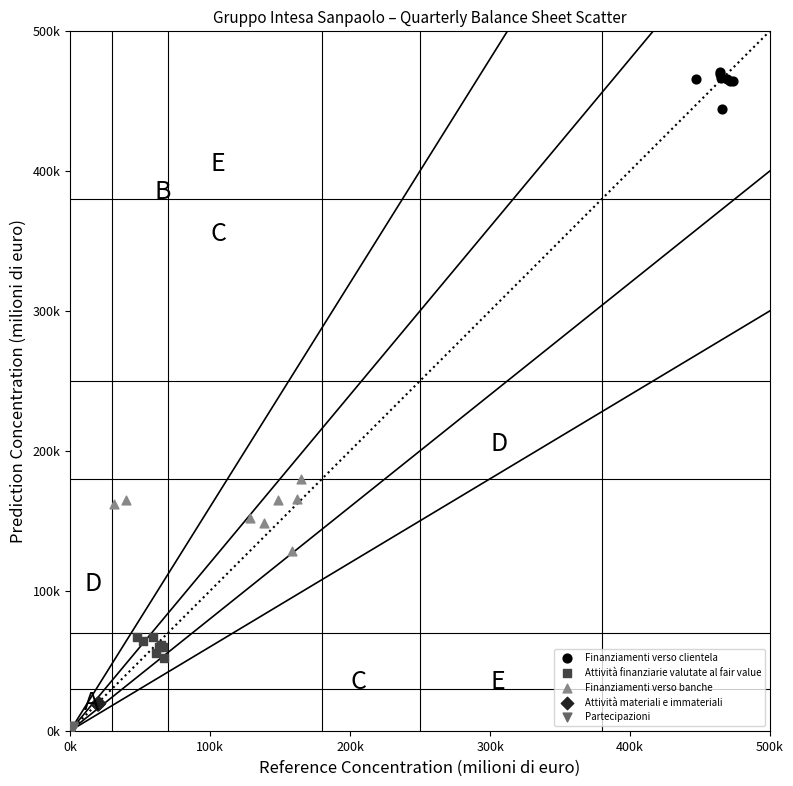

Which series reaches the minimum Y coordinate?

Partecipazioni